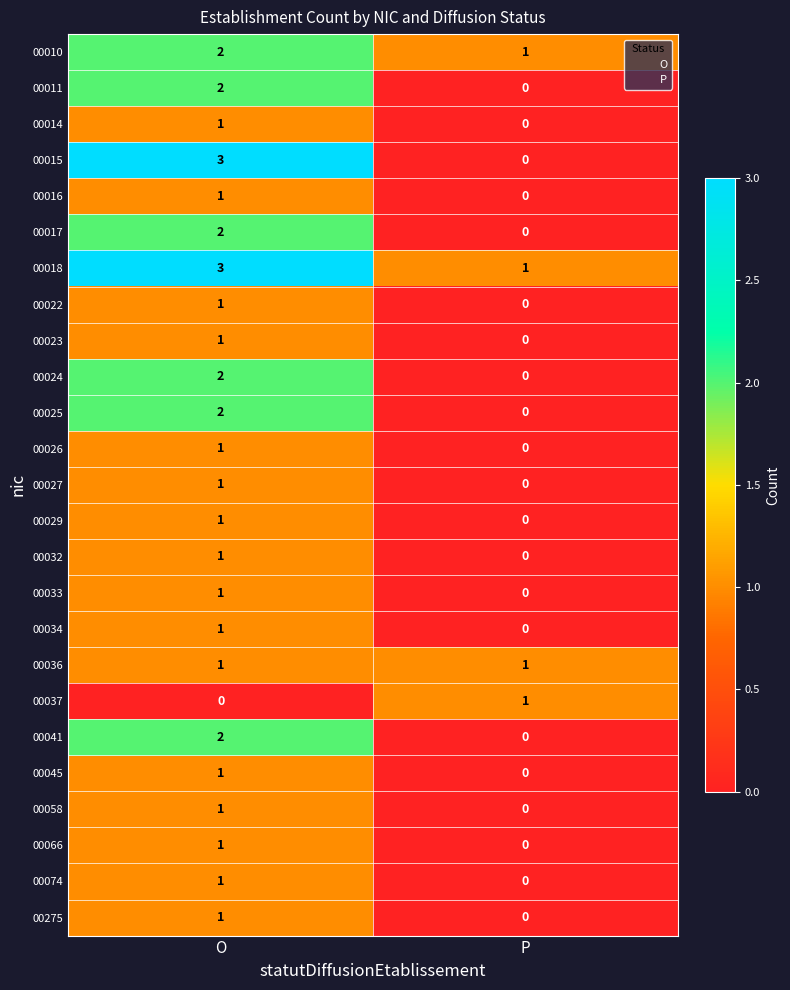

What is the difference between the highest and lowest values at O?

3